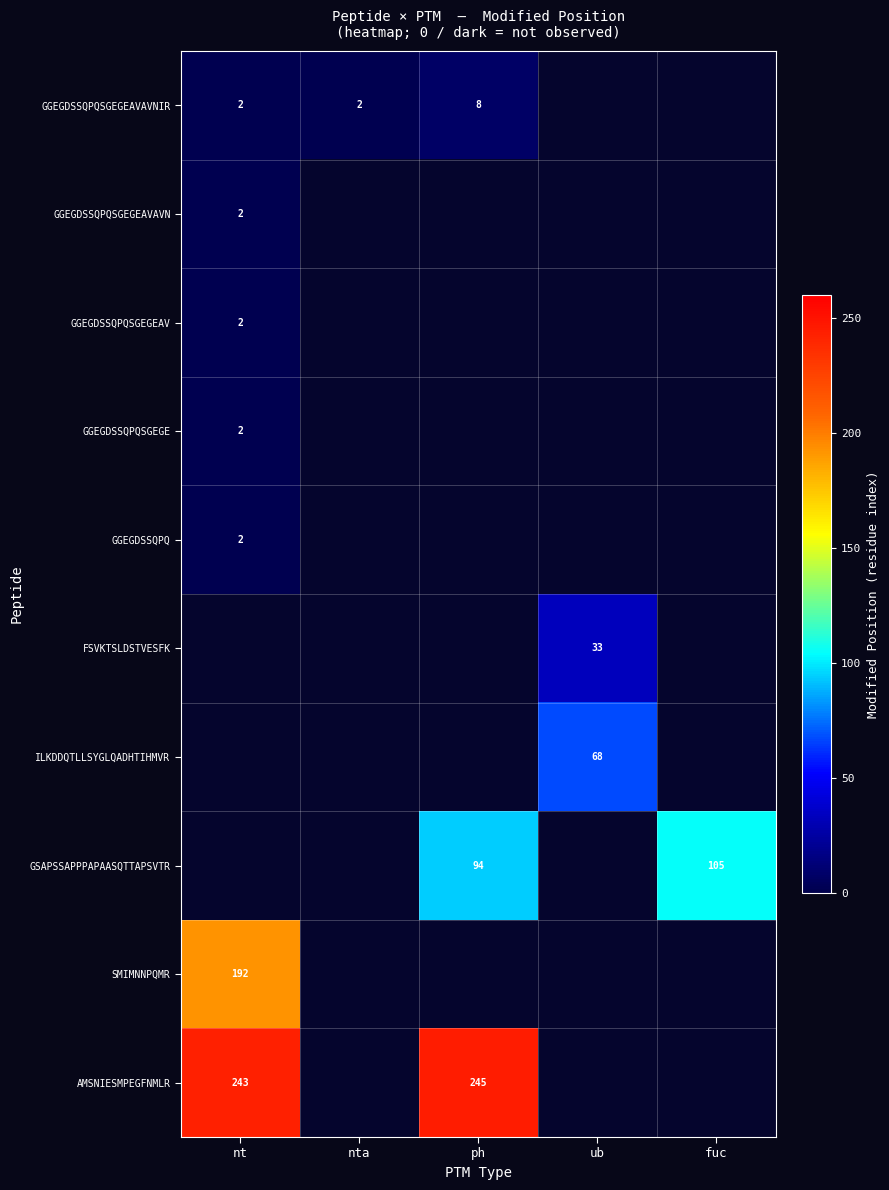

The value of GGEGDSSQPQSGEGEAVAVN at nt is 2. True or false?

True